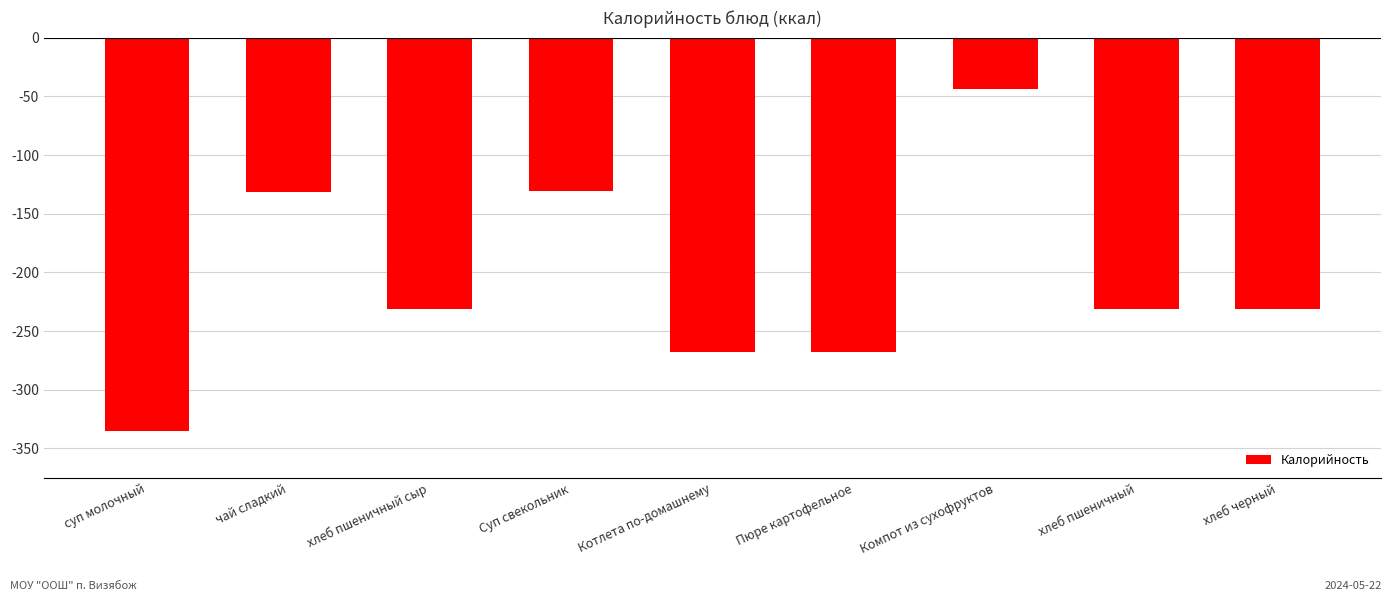

What is the value of the 6th bar from the left?

-267.4